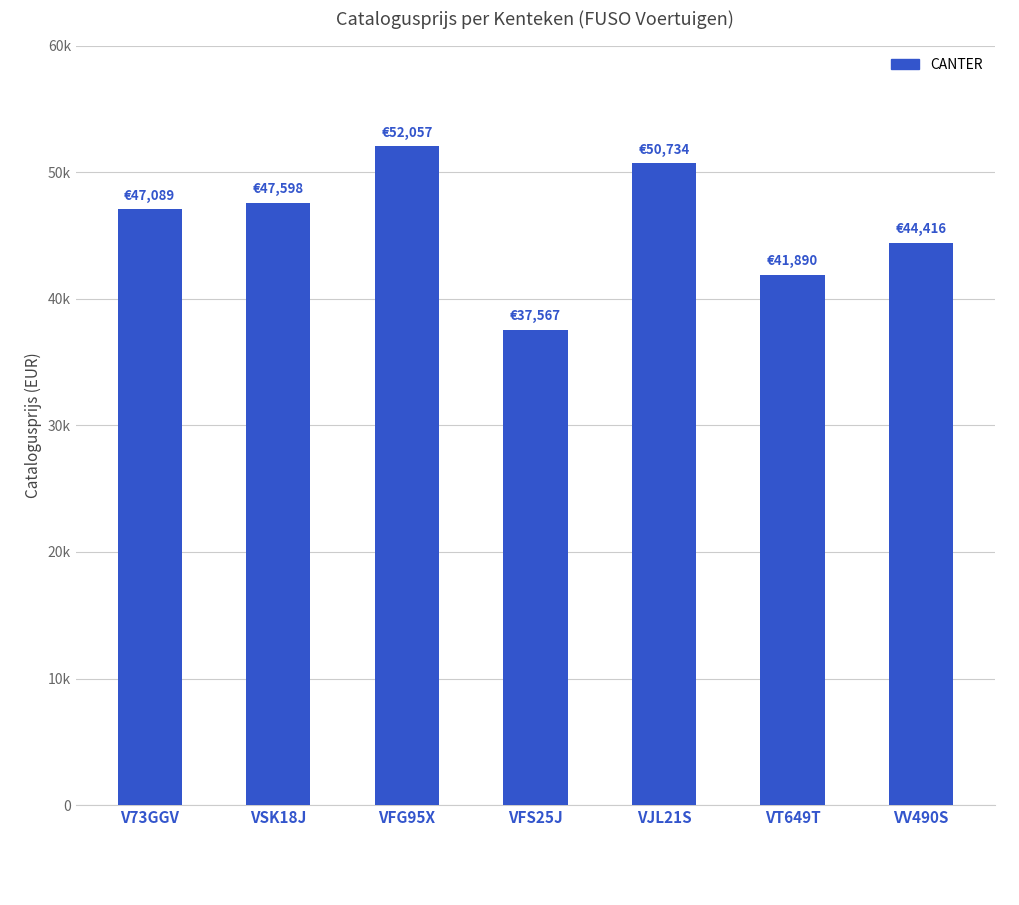

Does the chart contain any negative values?

No